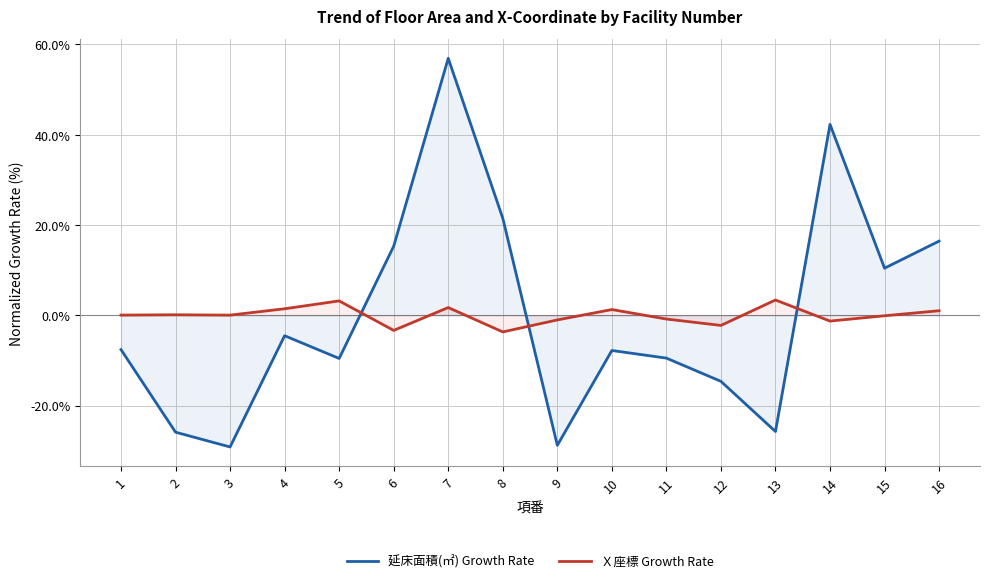

True or false: Ｘ座標 Growth Rate has more than 0 interior local peaks.

True